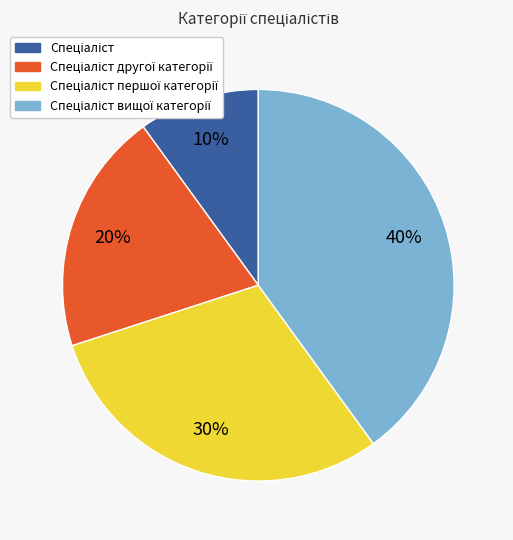

To the nearest percent, what is the difference between the largest and smallest slice percentages?

30%